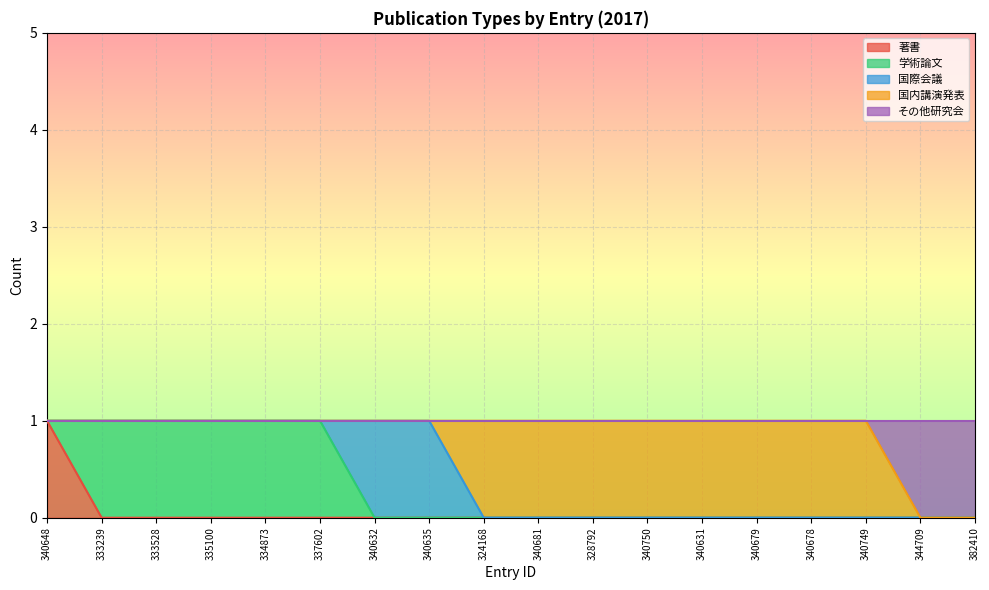

Where is 国内講演発表 nearest to the value 0?

340648